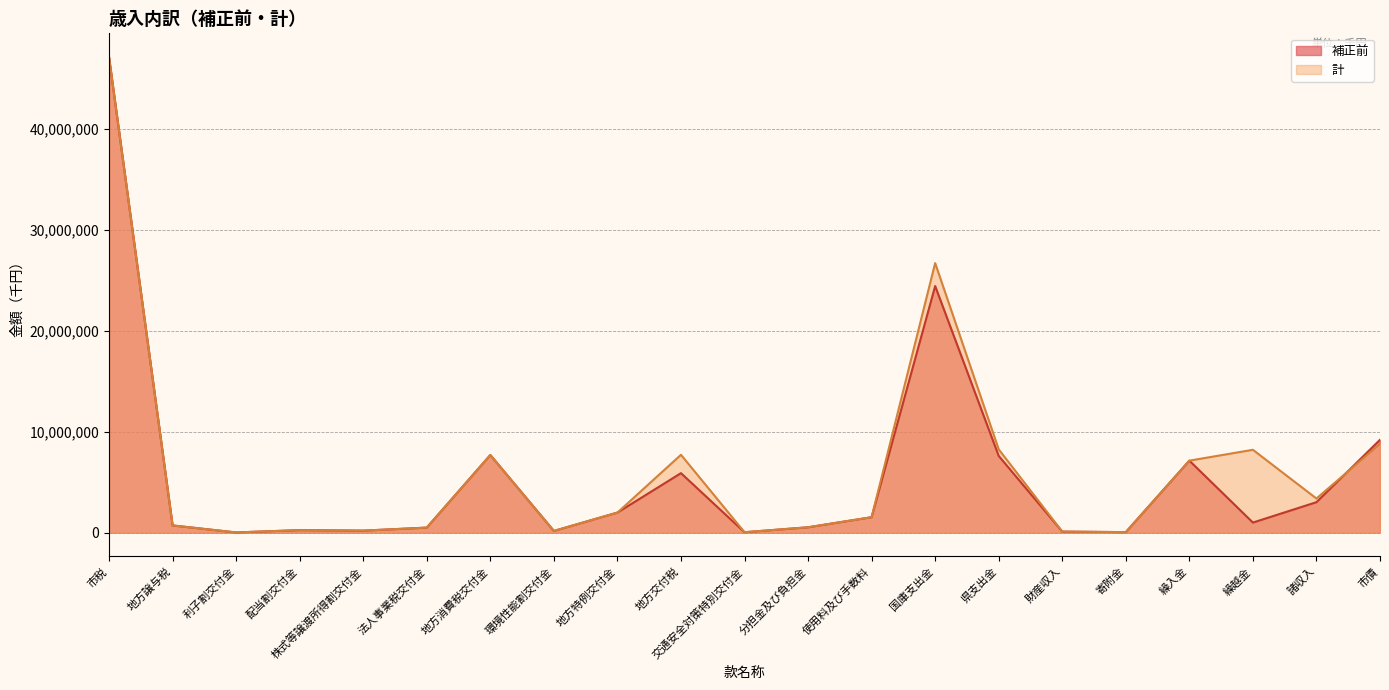

What is the greatest value displayed?

47149000